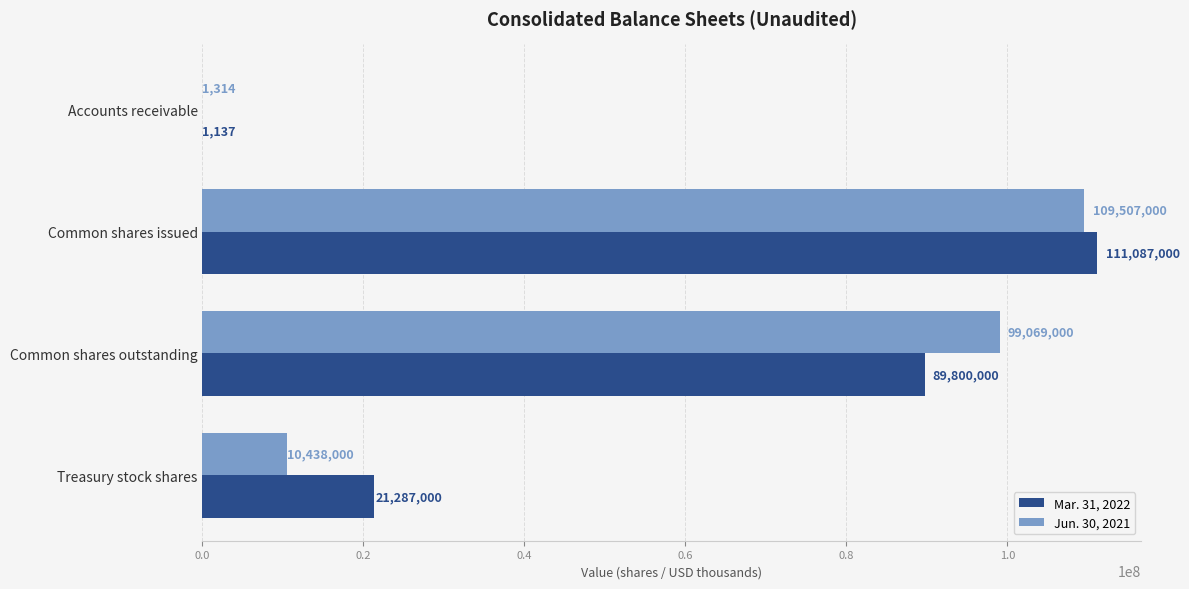

True or false: Mar. 31, 2022 has a value of 172290421 at Common shares issued.

False